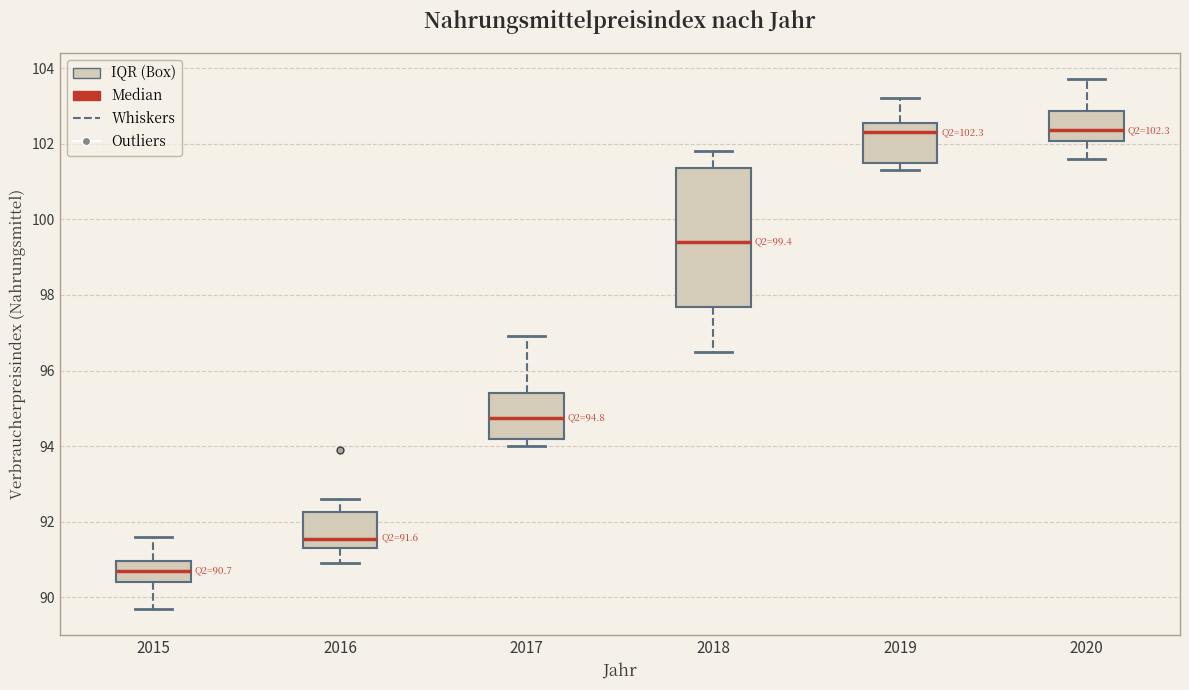

Which box has the lowest median line?

2015